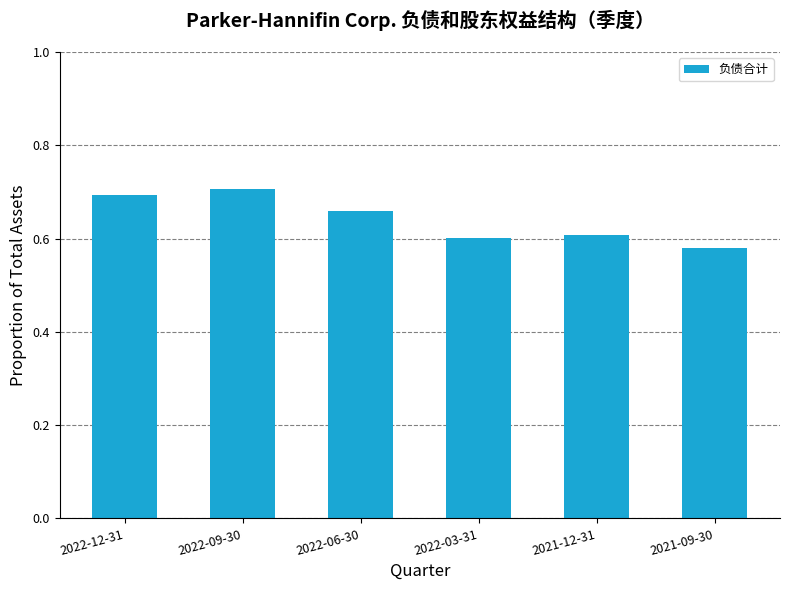

What is the sum of all values?

3.9